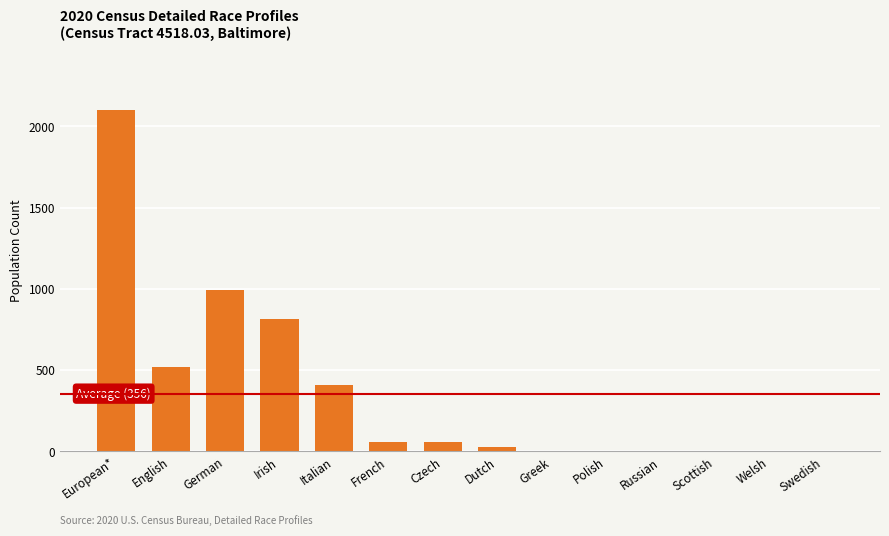

The chart shows a value of 337 at German. True or false?

False